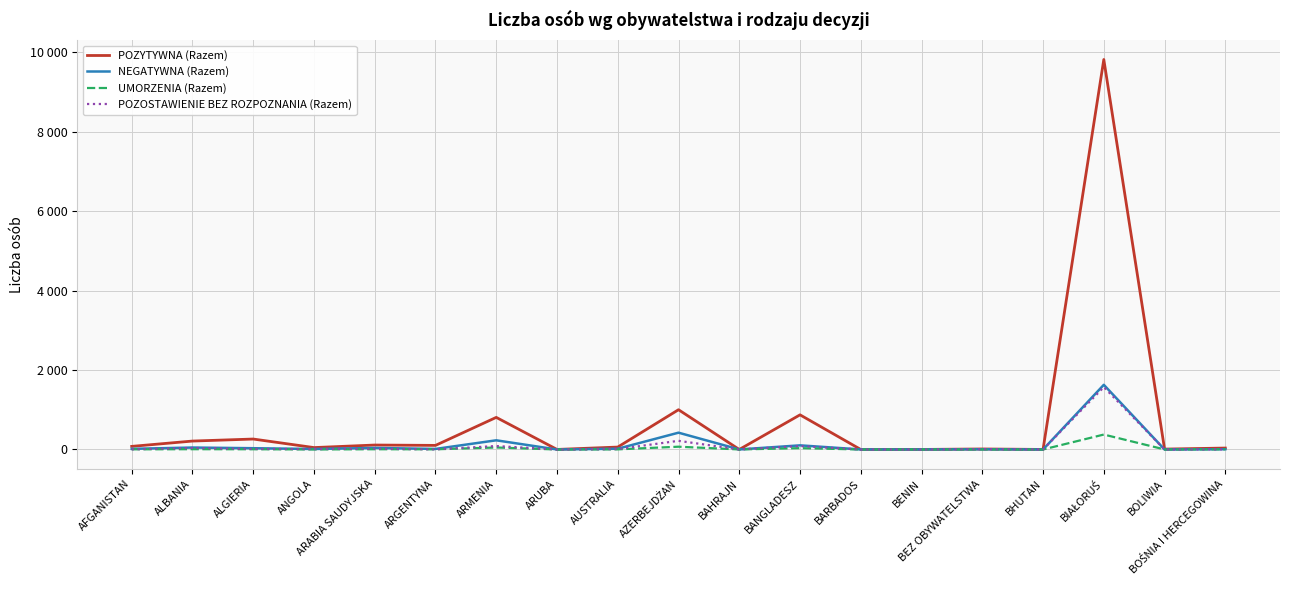

In UMORZENIA (Razem), how many points are higher than both neighbors (excluding endpoints)?

6